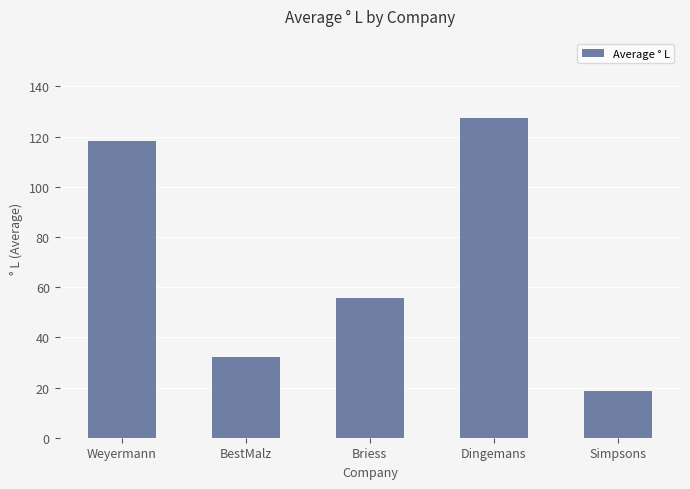

What is the value of the 5th bar from the left?

18.6